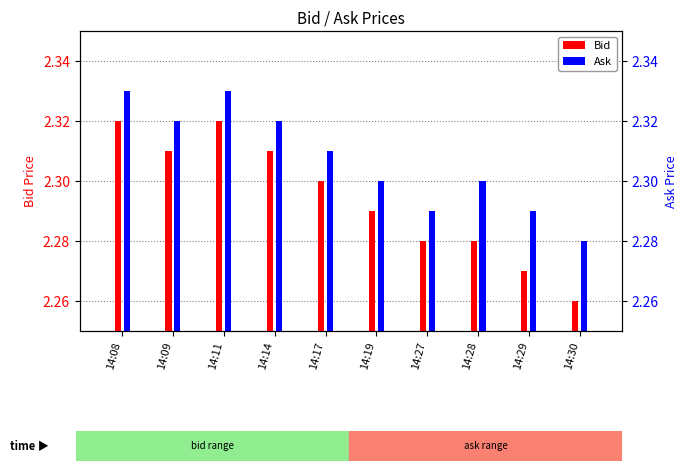

Which series has the largest range (max minus min)?

Bid